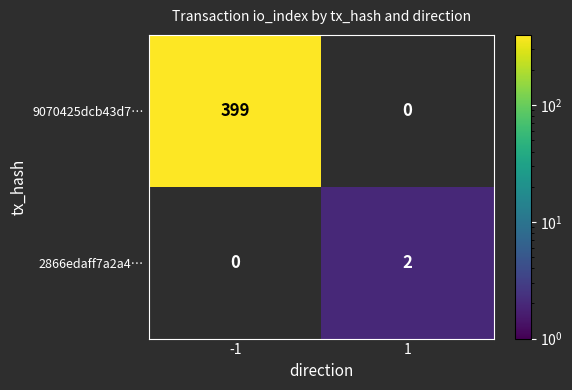

True or false: 9070425dcb43d7… has a value of 198 at -1.

False